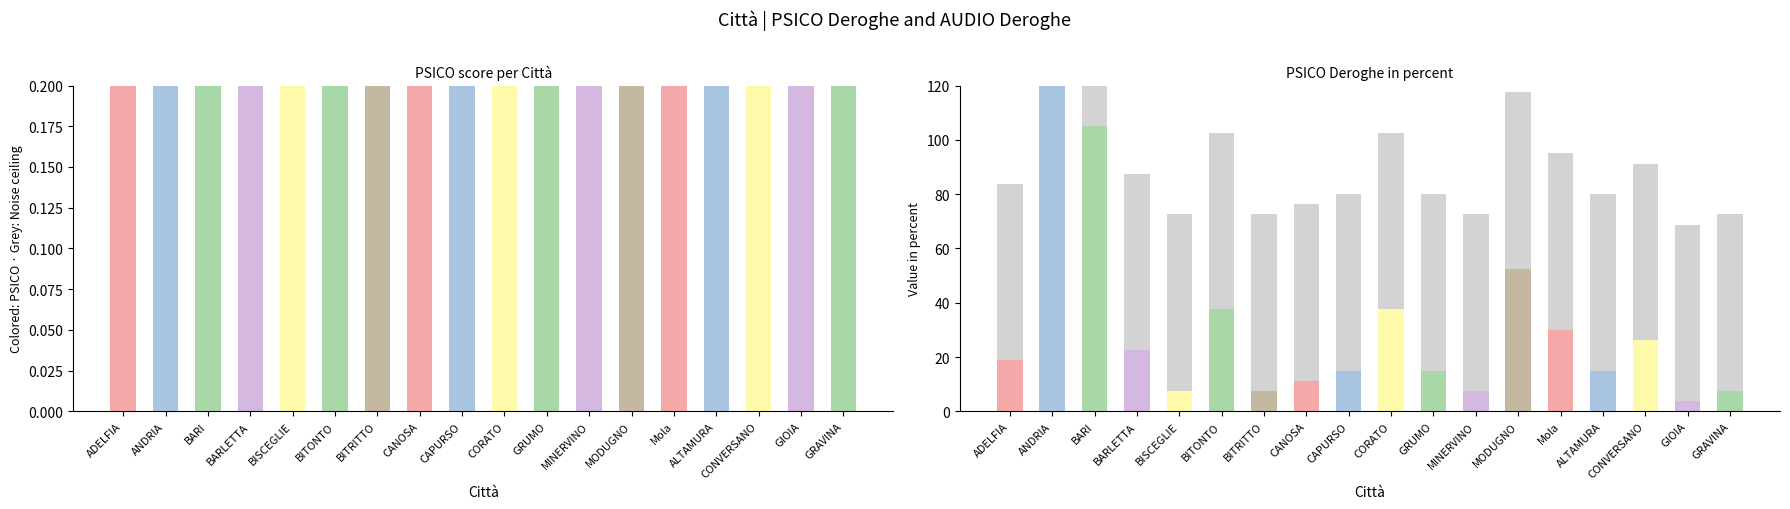

Which series changed the most between CANOSA and MODUGNO?

Noise ceiling